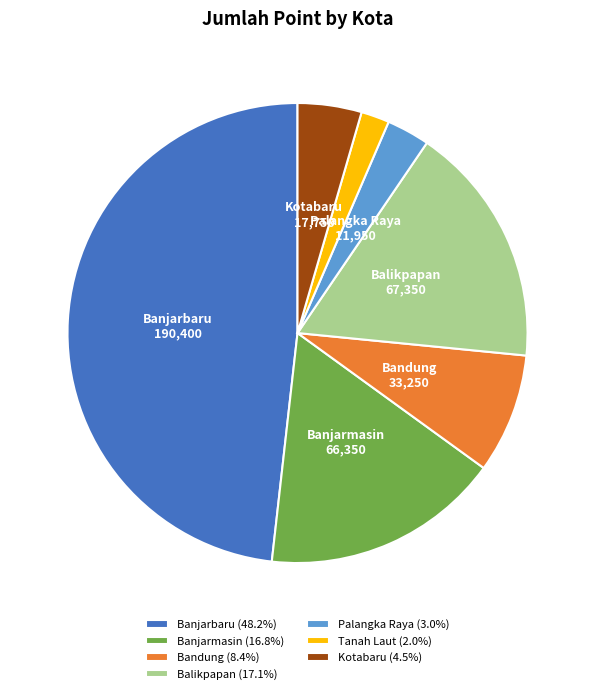

Which slice is the largest?

Banjarbaru